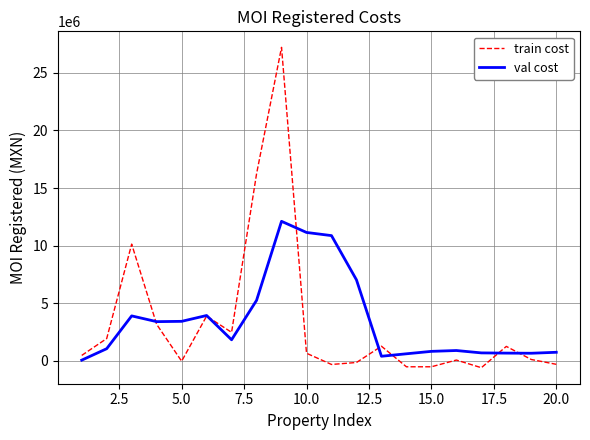

Which series has the widest spread of values?

train cost